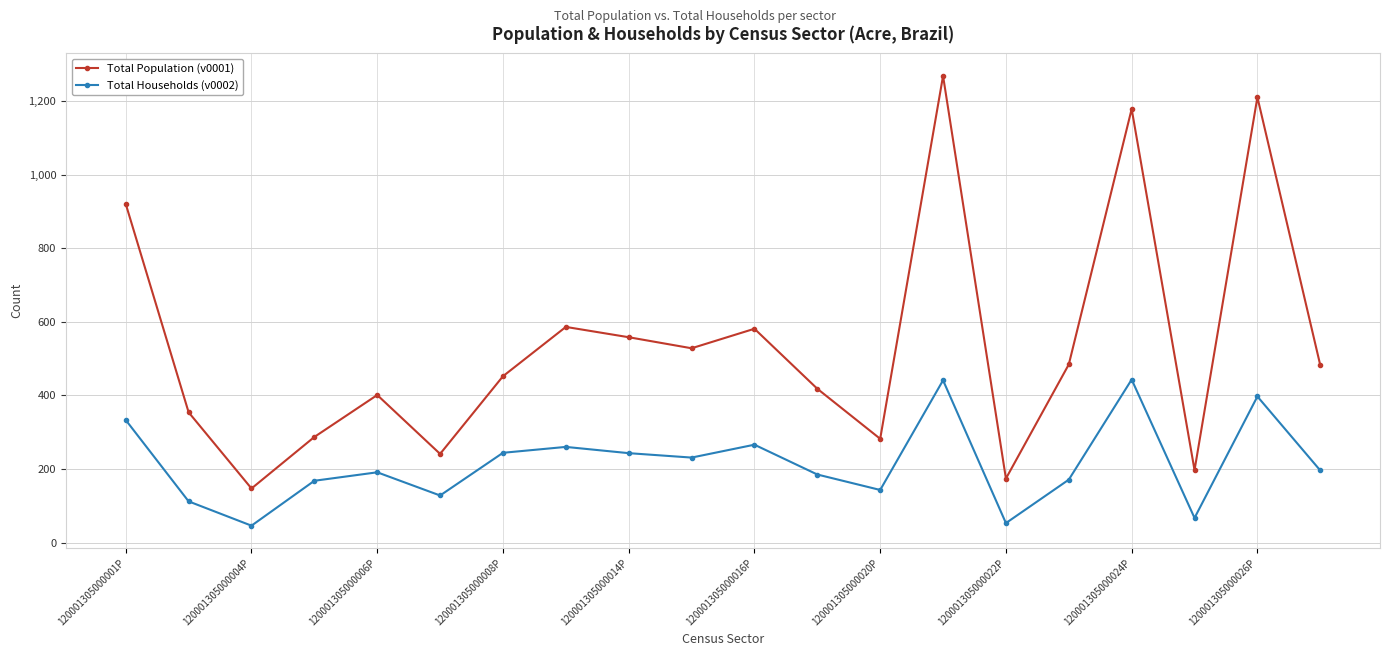

What is the minimum value shown in the chart?

46